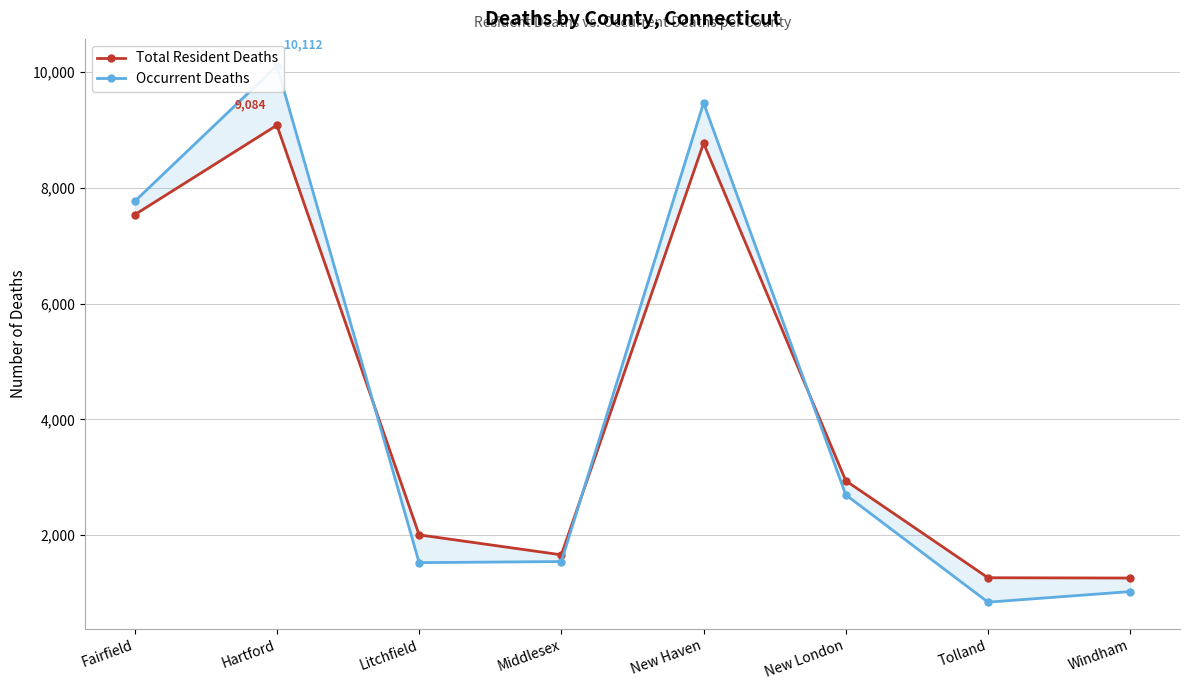

Where do Total Resident Deaths and Occurrent Deaths first cross each other?

Hartford and Litchfield